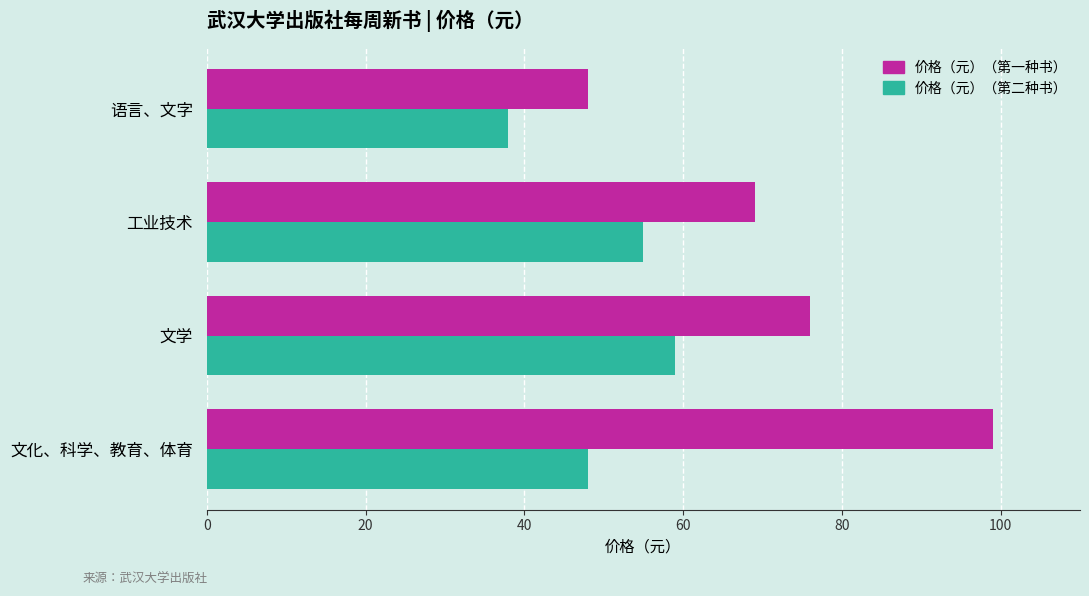

What is the spread (max minus min) of values at 工业技术?

14